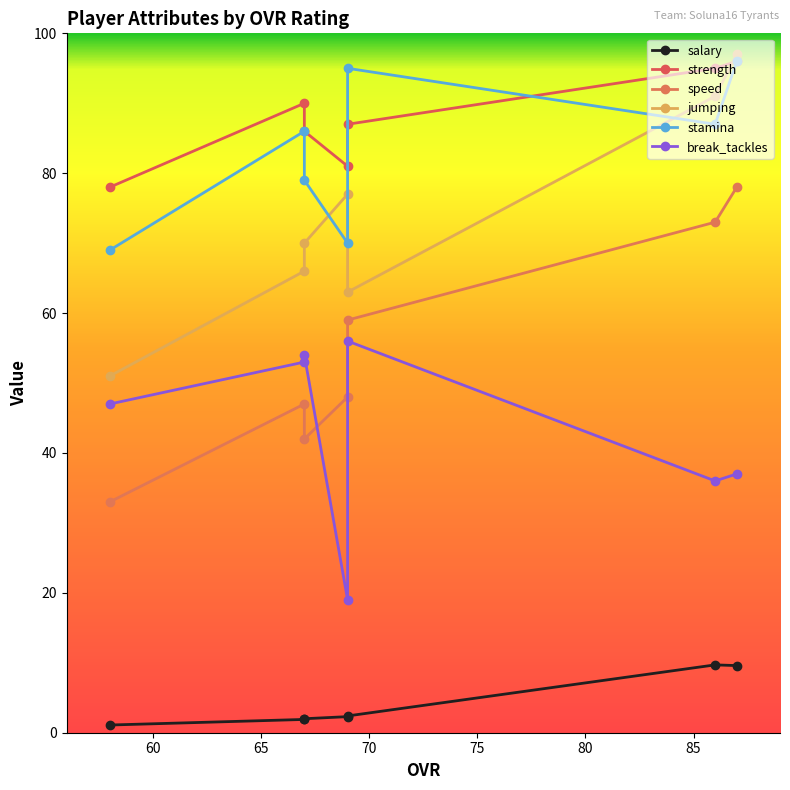

Is it true that break_tackles equals 18.6 at 75?

False